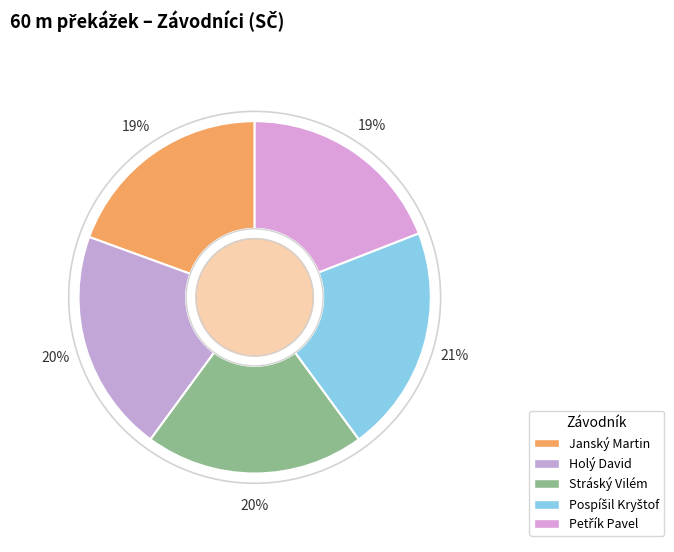

Which slice is the largest?

Pospíšil Kryštof